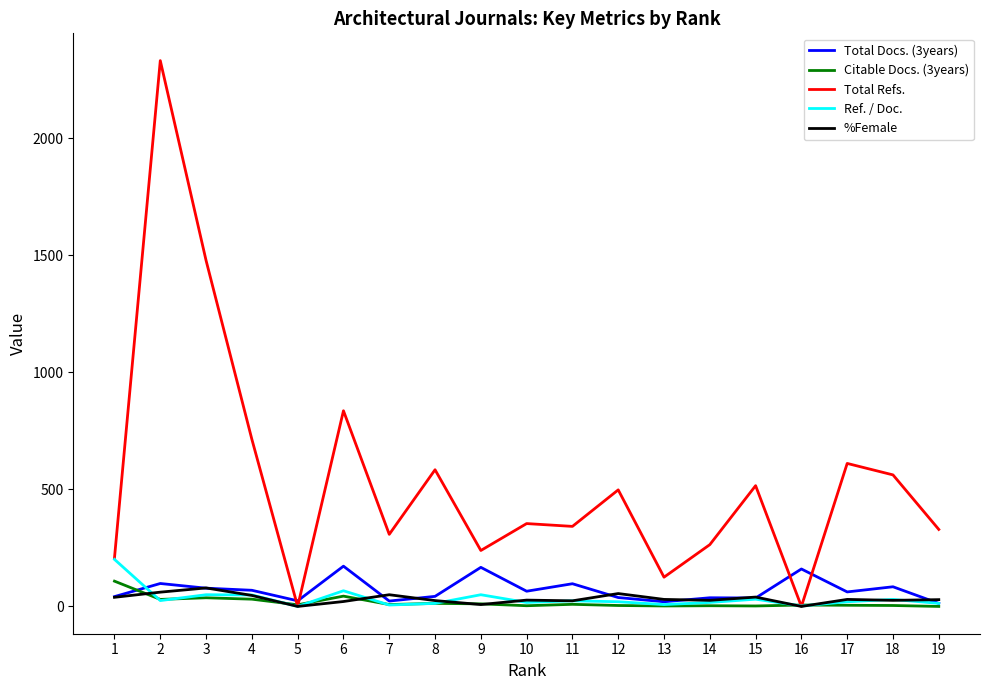

Is it true that Citable Docs. (3years) equals 9 at 11?

True